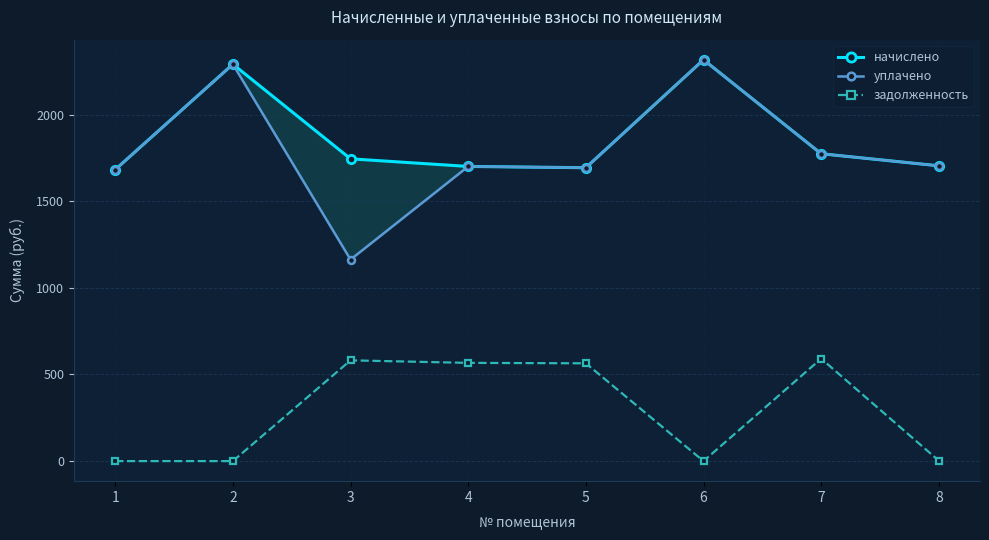

At which category is the sum across all series the highest?

6